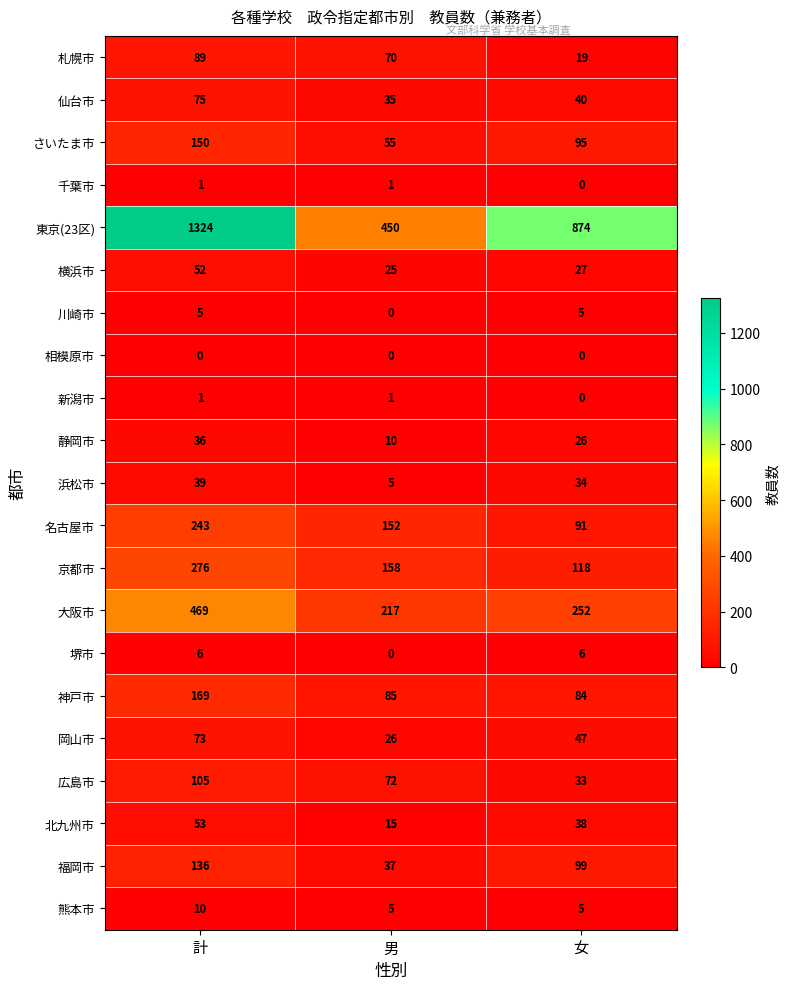

Rank the categories by 京都市 value from lowest to highest.

女, 男, 計